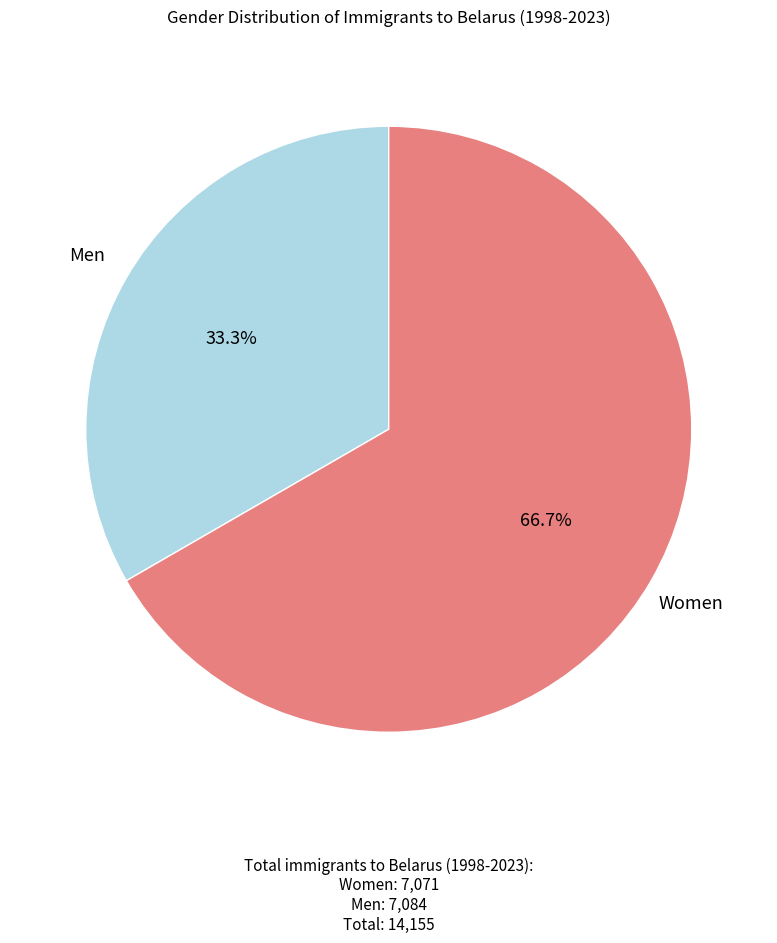

Approximately how many times larger is the value at Men compared to Women?

0.5